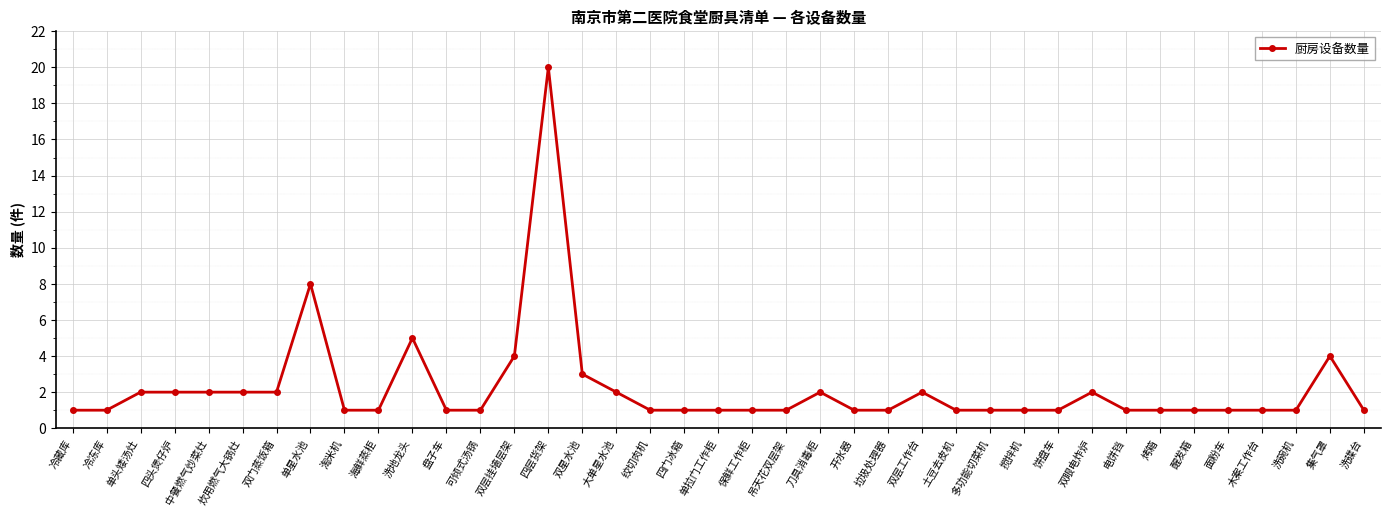

What is the value of the 26th point from the left?

2